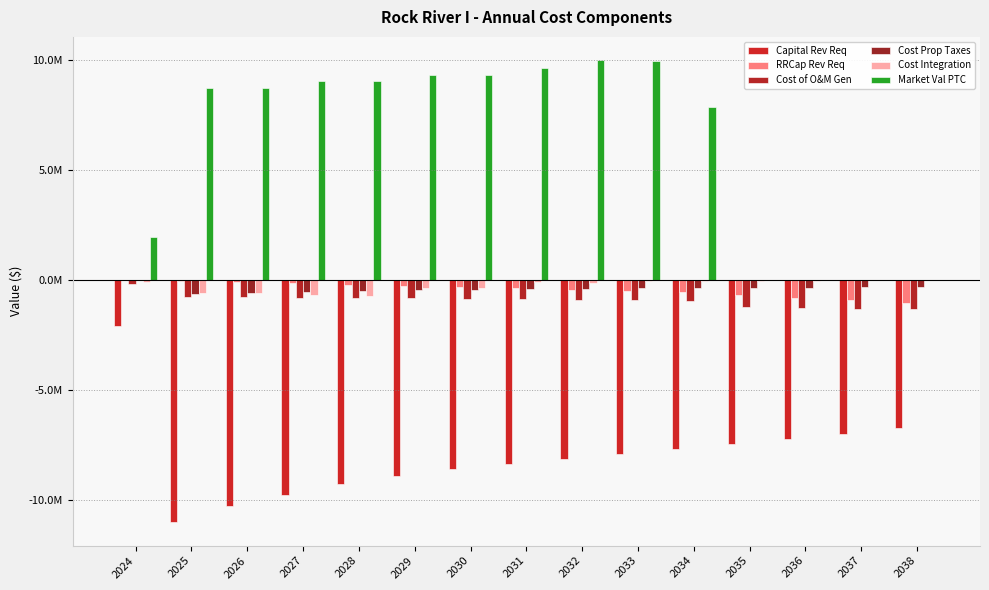

At 2032, list the series in order from largest to smallest.

Market Val PTC, Cost Integration, Cost Prop Taxes, RRCap Rev Req, Cost of O&M Gen, Capital Rev Req